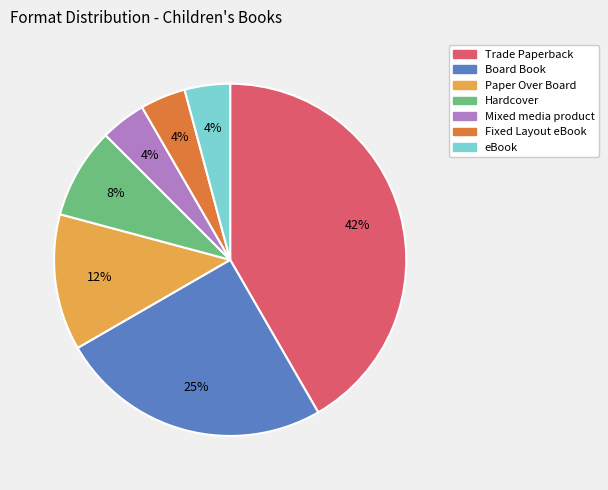

What is the largest slice in the pie chart?

Trade Paperback